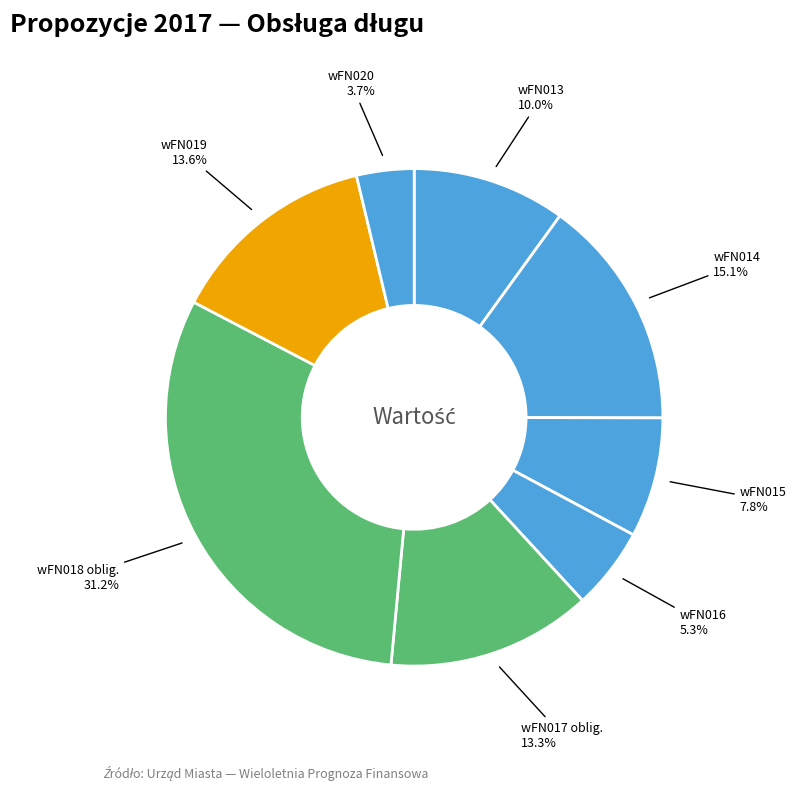

Count the number of slices in the pie.

8